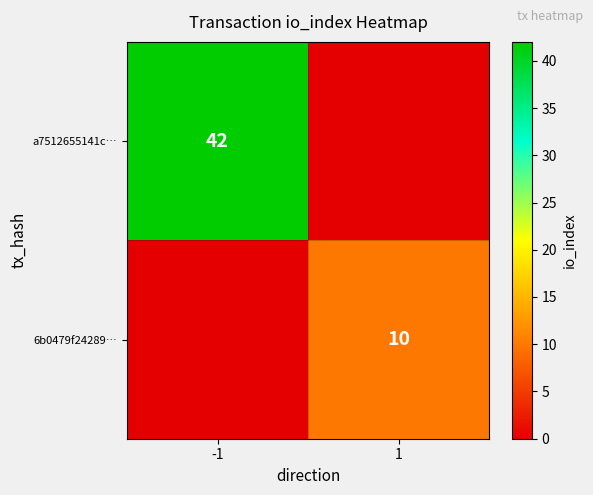

Is it true that a7512655141c… equals 42 at -1?

True